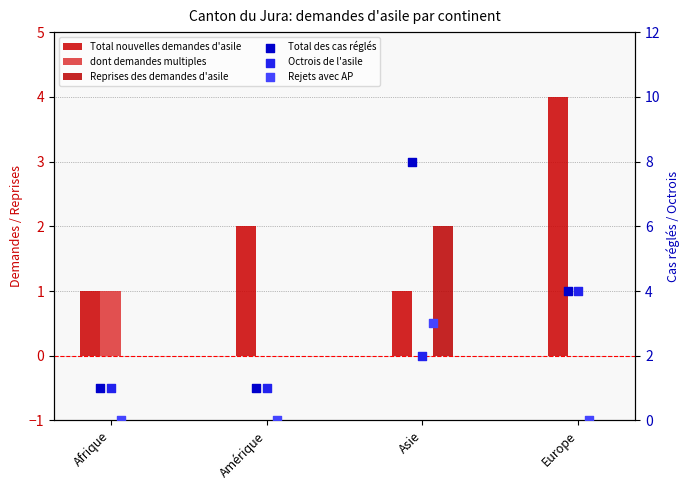

Is the value of Total des cas réglés at Europe greater than the value of Octrois de l'asile at Afrique?

Yes